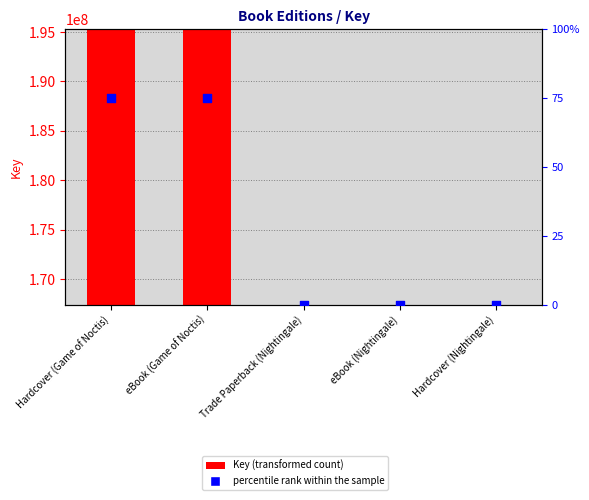

At which category is the sum across all series the highest?

Hardcover (Game of Noctis)